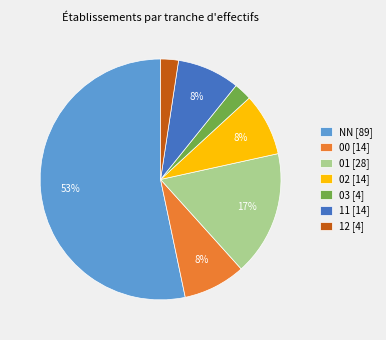

Which has a higher value, 02 [14] or NN [89]?

NN [89]